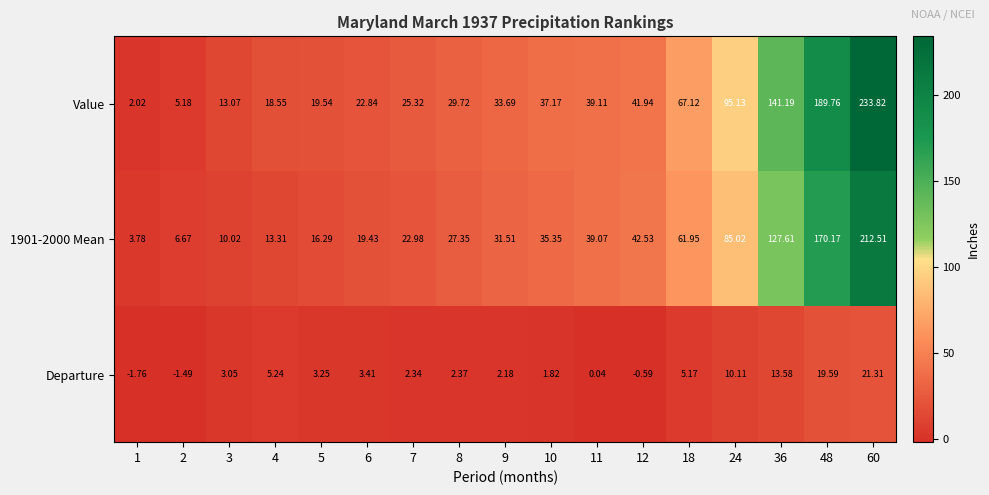

Rank the series at 10 from lowest to highest value.

Departure, 1901-2000 Mean, Value